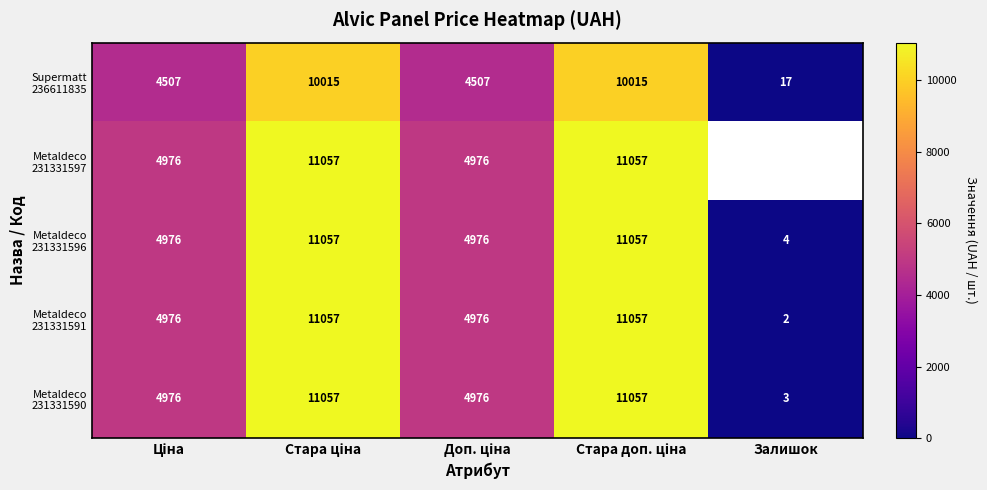

True or false: Supermatt 236611835 has a value of 2678.2 at Доп. ціна.

False